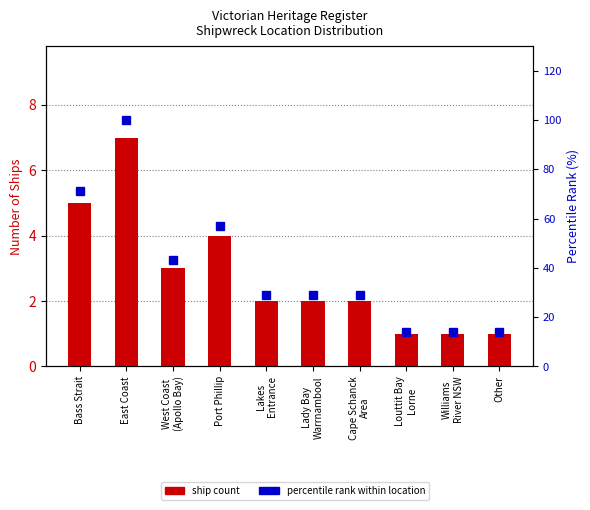

Reading left to right, list all the values displayed in this chart.

ship count: 5	7	3	4	2	2	2	1	1	1
percentile rank within location: 71	100	43	57	29	29	29	14	14	14